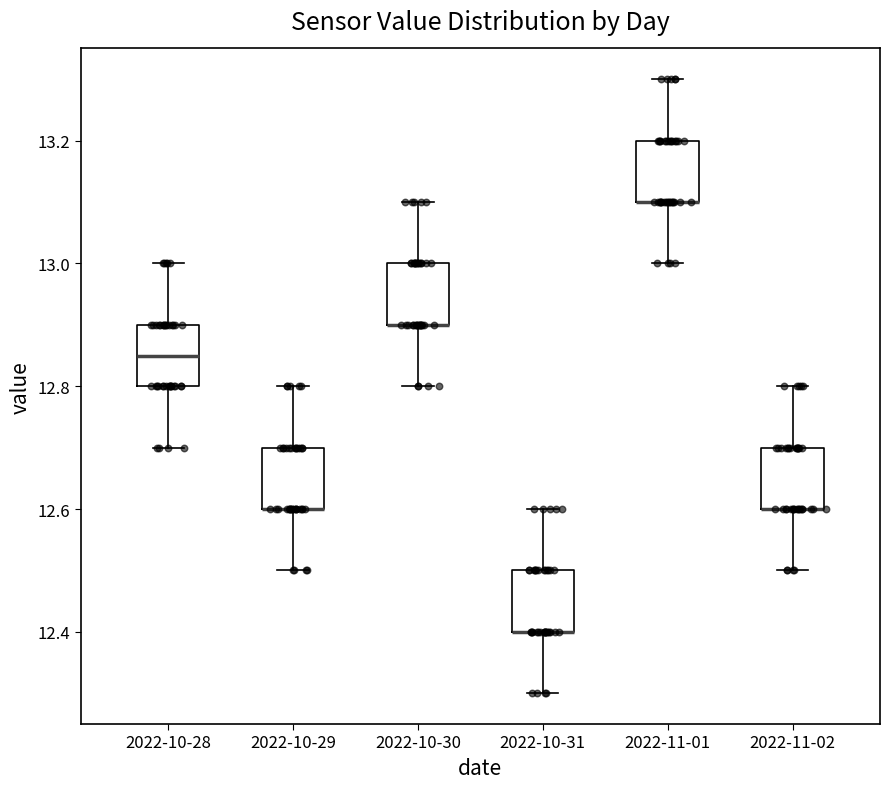

Reading left to right, transcribe this box plot: for each box, give where its median line is, the range the box spans, and where its two whiskers end, as read against the y-axis. The values are not printed on the chart, so give them approximately, as read against the axis.

2022-10-28: median 12.86, box 12.80 to 12.90, whiskers 12.70 to 13.00
2022-10-29: median 12.60 (drawn on the box's lower edge), box 12.60 to 12.70, whiskers 12.50 to 12.80
2022-10-30: median 12.90 (drawn on the box's lower edge), box 12.90 to 13.00, whiskers 12.80 to 13.10
2022-10-31: median 12.40 (drawn on the box's lower edge), box 12.40 to 12.50, whiskers 12.30 to 12.60
2022-11-01: median 13.10 (drawn on the box's lower edge), box 13.10 to 13.20, whiskers 13.00 to 13.30
2022-11-02: median 12.60 (drawn on the box's lower edge), box 12.60 to 12.70, whiskers 12.50 to 12.80